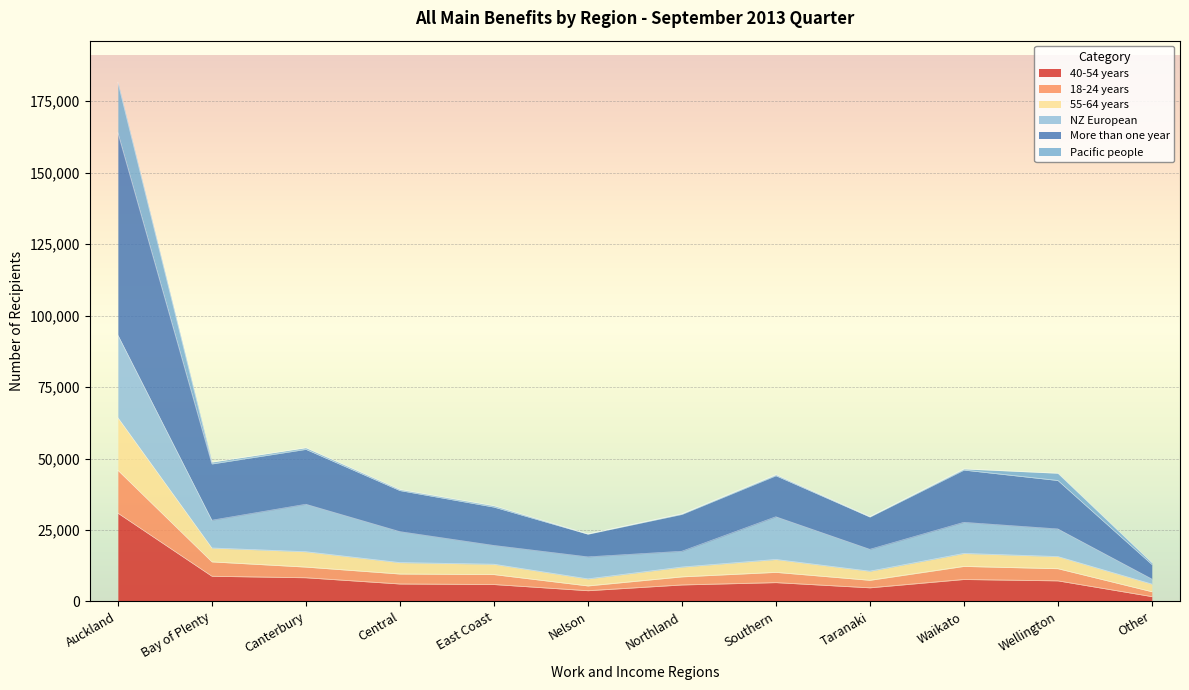

At which category is the sum across all series the highest?

Auckland